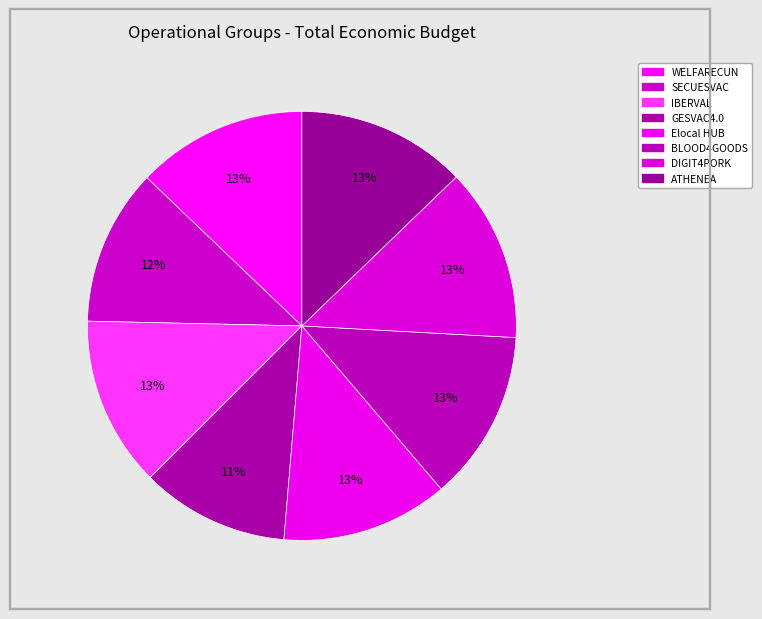

Rank the categories by value from highest to lowest.

DIGIT4PORK, BLOOD4GOODS, WELFARECUN, IBERVAL, ATHENEA, Elocal HUB, SECUESVAC, GESVAC4.0